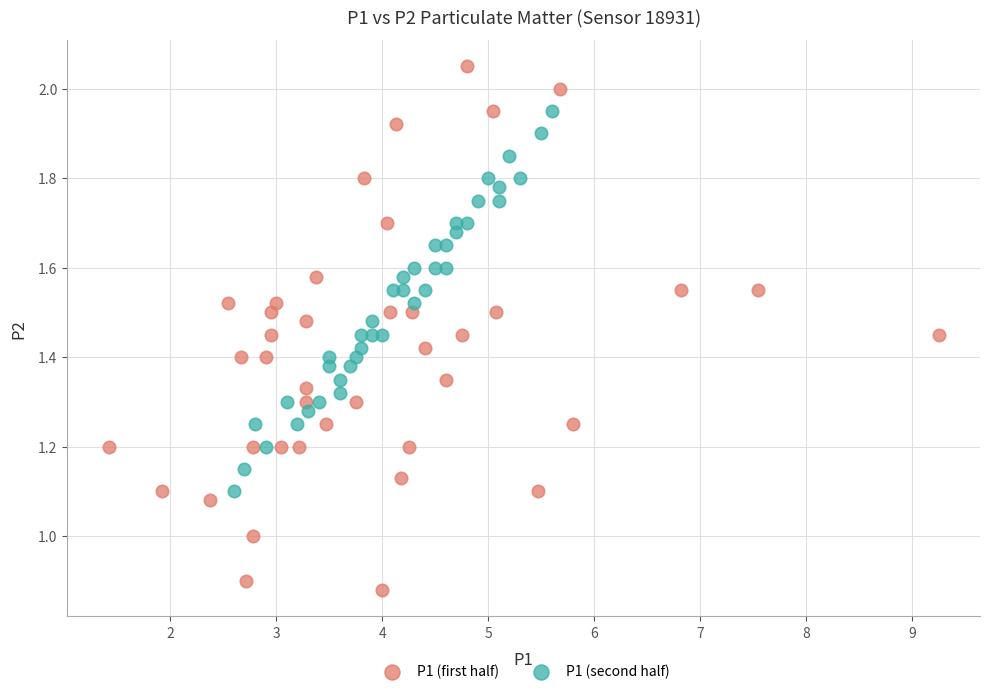

Which series reaches the maximum Y coordinate?

P1 (first half)